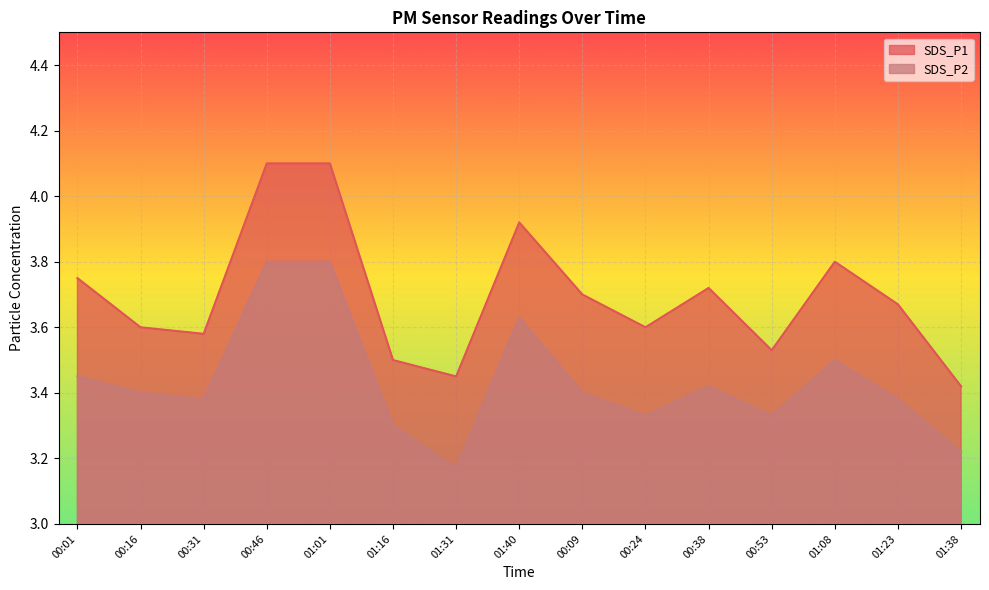

Rank the series by their average value, from highest to lowest.

SDS_P1, SDS_P2